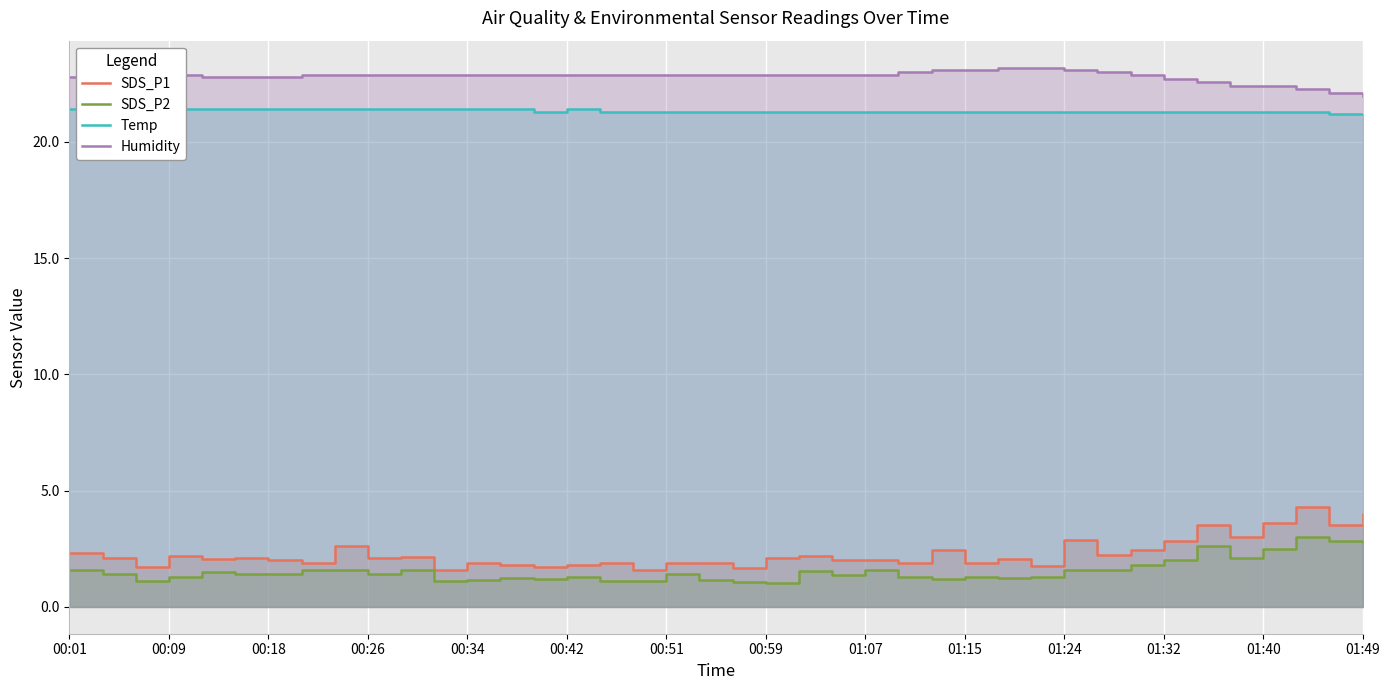

Reading left to right, list all the values displayed in this chart.

SDS_P1: 2.3	2.1	1.7	2.2	2.1	2.1	2.0	1.9	2.6	2.1	2.1	1.6	1.9	1.8	1.7	1.8	1.9	1.6	1.9	1.9	1.7	2.1	2.2	2.0	2.0	1.9	2.4	1.9	2.1	1.8	2.9	2.2	2.4	2.8	3.5	3.0	3.6	4.3	3.5	4.0
SDS_P2: 1.6	1.4	1.1	1.3	1.5	1.4	1.4	1.6	1.6	1.4	1.6	1.1	1.2	1.2	1.2	1.3	1.1	1.1	1.4	1.2	1.1	1.0	1.5	1.4	1.6	1.3	1.2	1.3	1.2	1.3	1.6	1.6	1.8	2.0	2.6	2.1	2.5	3.0	2.8	2.8
Temp: 21.4	21.4	21.4	21.4	21.4	21.4	21.4	21.4	21.4	21.4	21.4	21.4	21.4	21.4	21.3	21.4	21.3	21.3	21.3	21.3	21.3	21.3	21.3	21.3	21.3	21.3	21.3	21.3	21.3	21.3	21.3	21.3	21.3	21.3	21.3	21.3	21.3	21.3	21.2	21.2
Humidity: 22.8	22.9	22.8	22.9	22.8	22.8	22.8	22.9	22.9	22.9	22.9	22.9	22.9	22.9	22.9	22.9	22.9	22.9	22.9	22.9	22.9	22.9	22.9	22.9	22.9	23.0	23.1	23.1	23.2	23.2	23.1	23.0	22.9	22.7	22.6	22.4	22.4	22.3	22.1	22.0